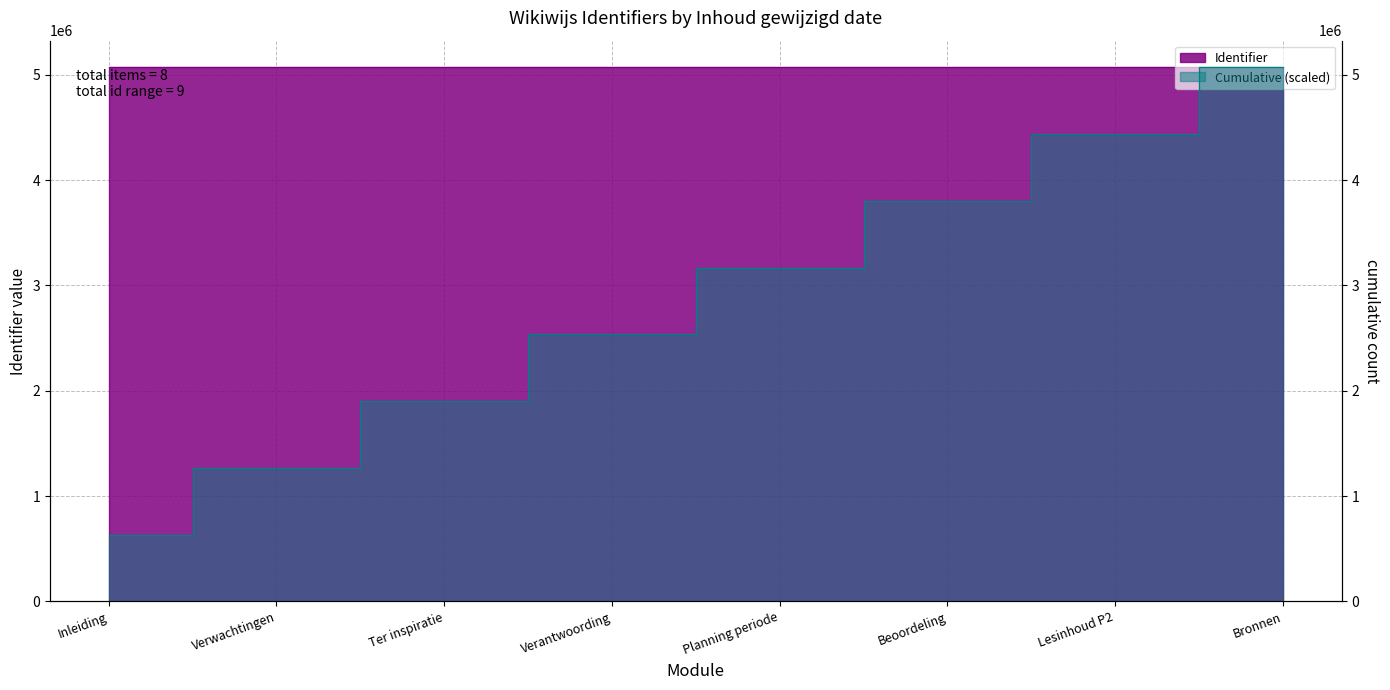

Reading left to right, list all the values displayed in this chart.

Inleiding=5069327	Verwachtingen=5069328	Ter inspiratie=5069329	Verantwoording=5069330	Planning periode=5069331	Beoordeling=5069333	Lesinhoud P2=5069334	Bronnen=5069336